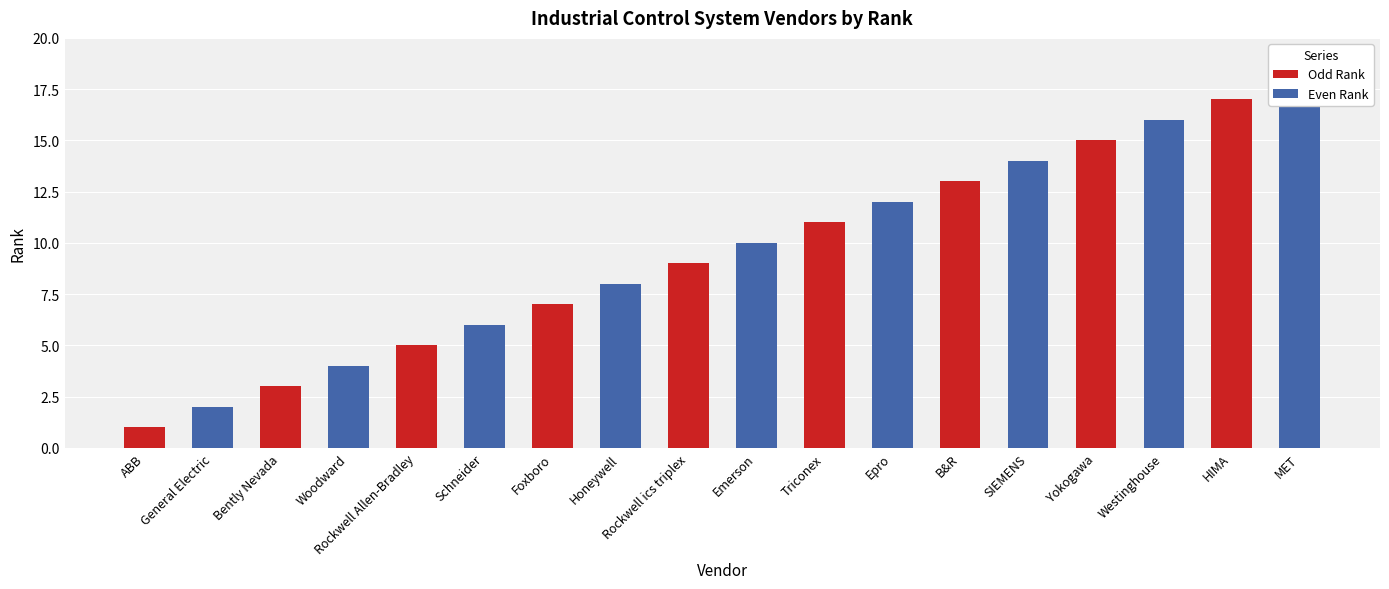

Reading left to right, extract all data points from this chart.

Odd Rank: 1	3	5	7	9	11	13	15	17
Even Rank: 2	4	6	8	10	12	14	16	18